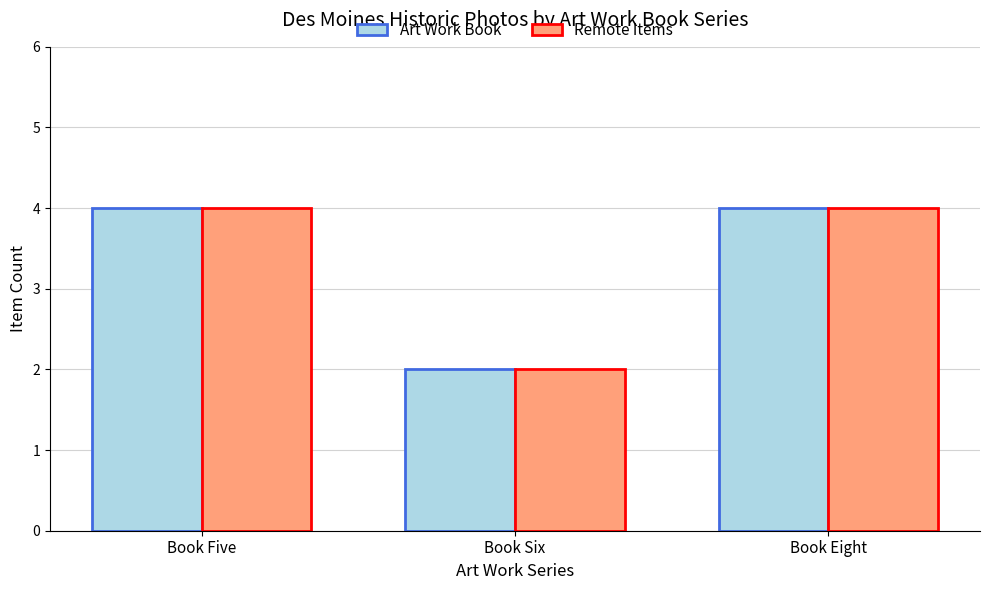

How many distinct data groups are displayed?

2